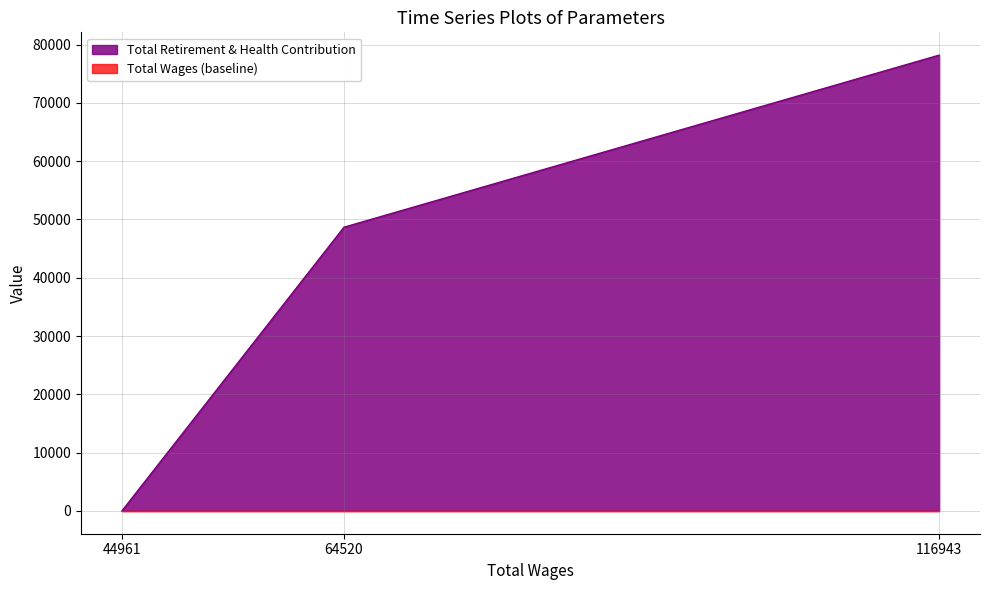

Which has a higher value, 44961.0 or 64520.0?

64520.0